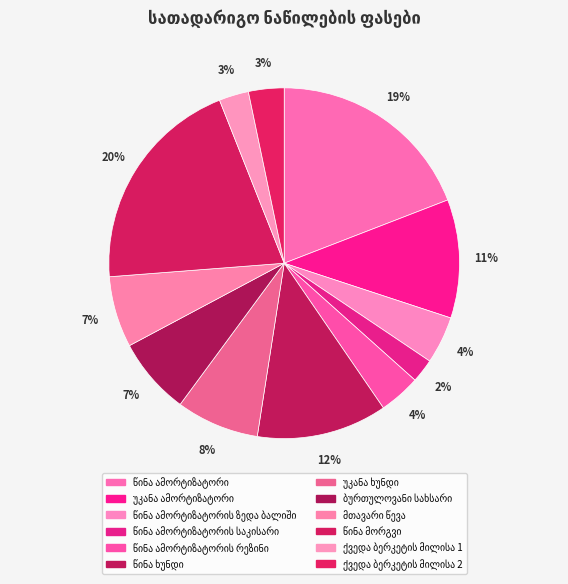

Is there a majority slice in this chart?

No